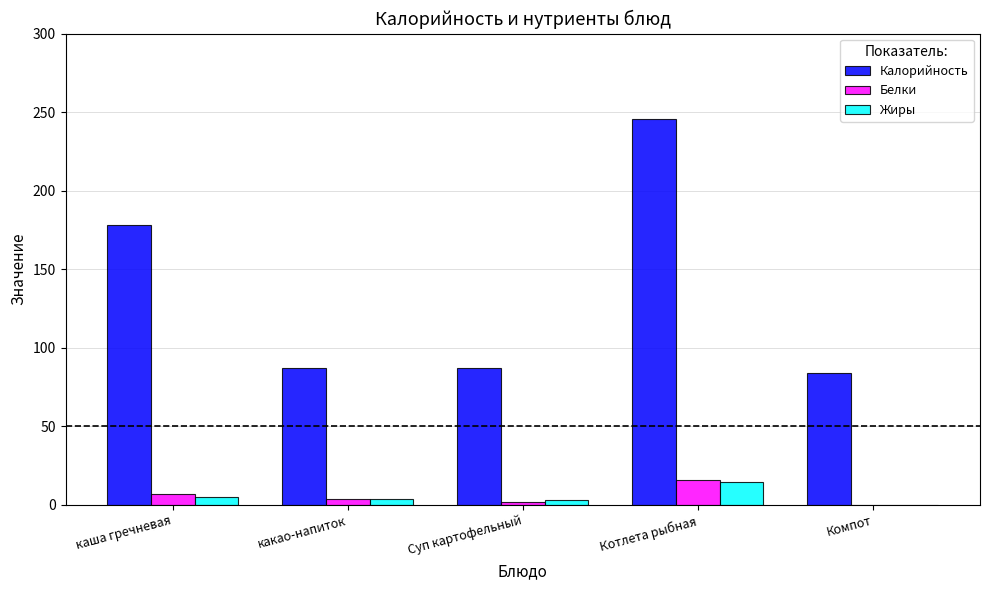

The value of Жиры at Суп картофельный is 2.8. True or false?

True